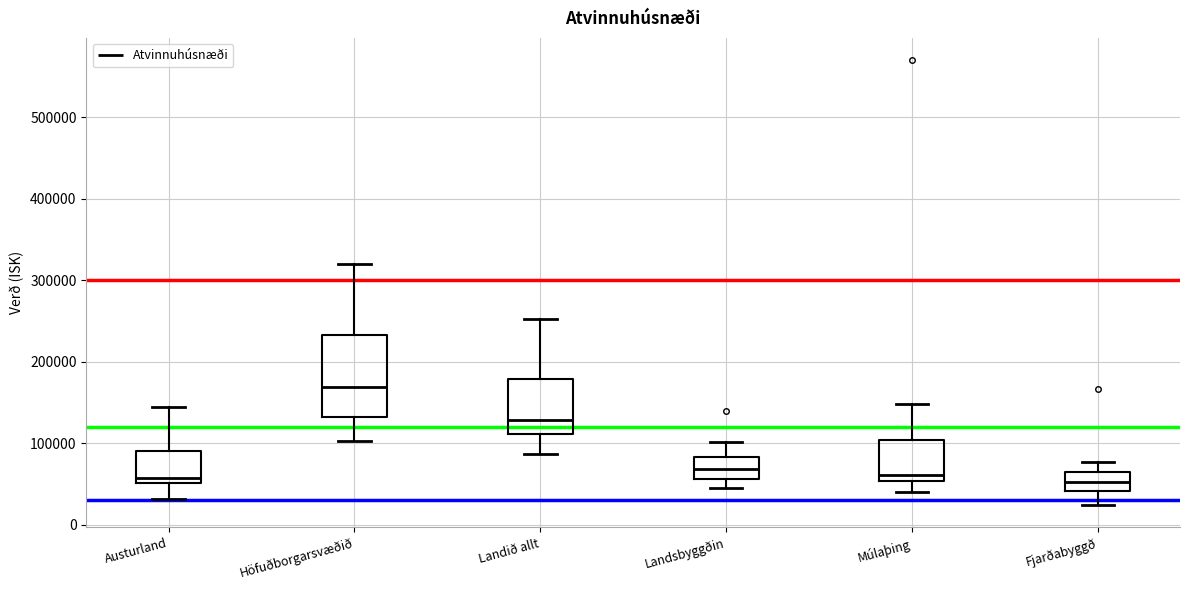

Reading left to right, transcribe this box plot: for each box, give where its median line is, the range the box spans, and where its two whiskers end, as read against the y-axis. The values are not printed on the chart, so give them approximately, as read against the axis.

Austurland: median 60000, box 50000 to 90000, whiskers 30000 to 140000
Höfuðborgarsvæðið: median 170000, box 130000 to 230000, whiskers 100000 to 320000
Landið allt: median 130000, box 110000 to 180000, whiskers 90000 to 250000
Landsbyggðin: median 70000, box 60000 to 80000, whiskers 50000 to 100000
Múlaþing: median 60000, box 50000 to 100000, whiskers 40000 to 150000
Fjarðabyggð: median 50000, box 40000 to 60000, whiskers 20000 to 80000